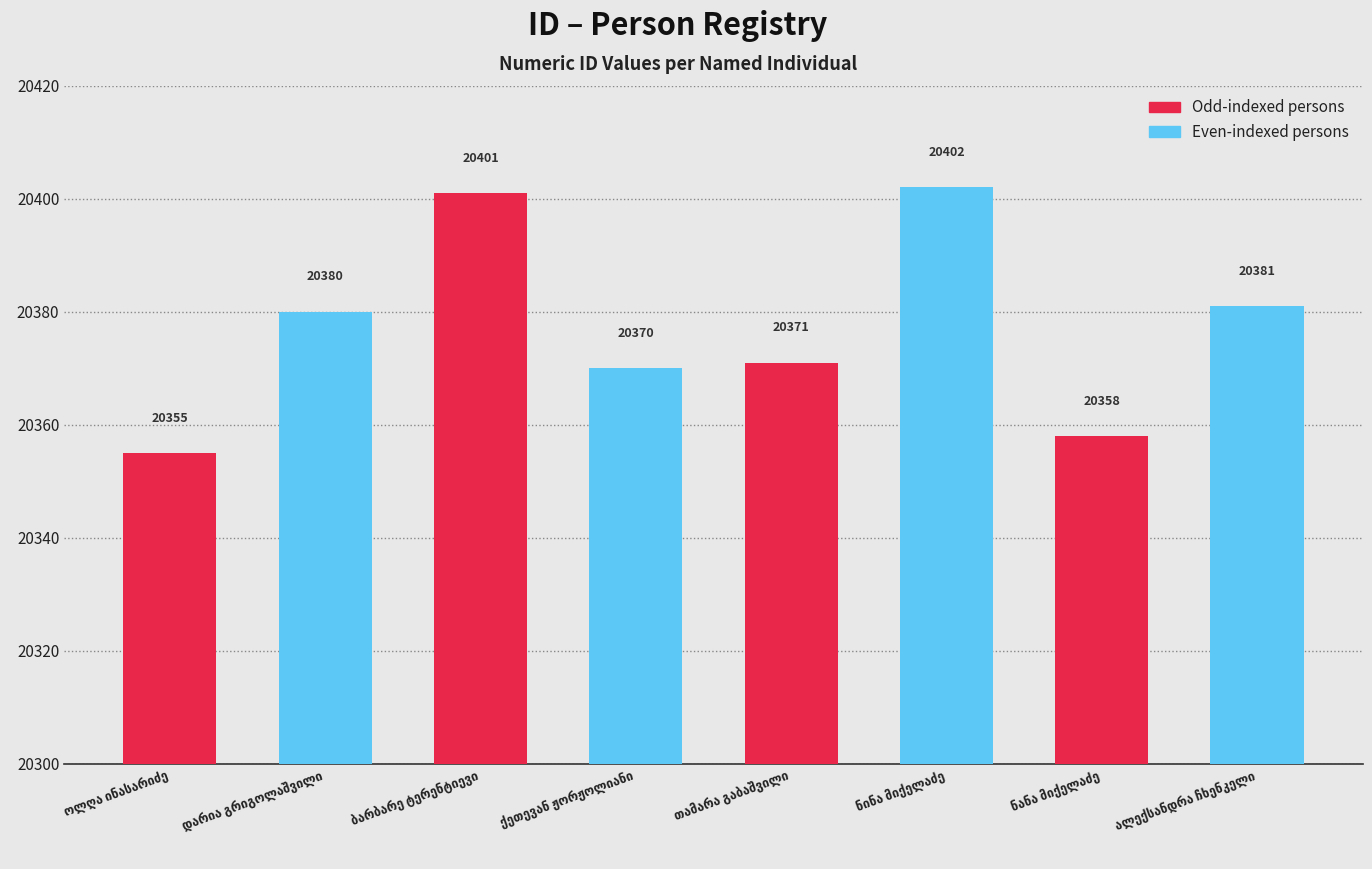

Reading left to right, what are all the values shown in this chart?

20355	20380	20401	20370	20371	20402	20358	20381